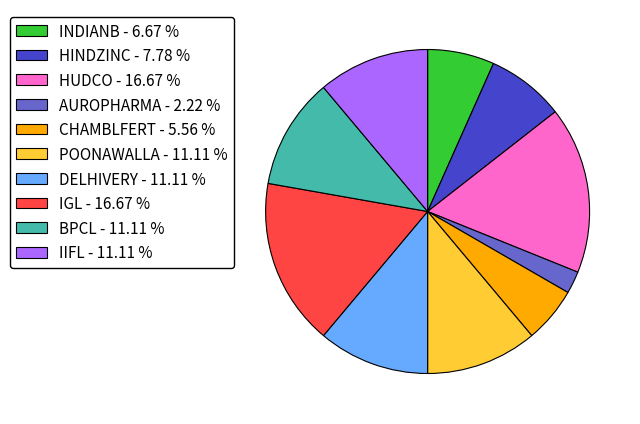

What is the ratio of the value at HUDCO - 16.67 % to the value at INDIANB - 6.67 %?

2.5